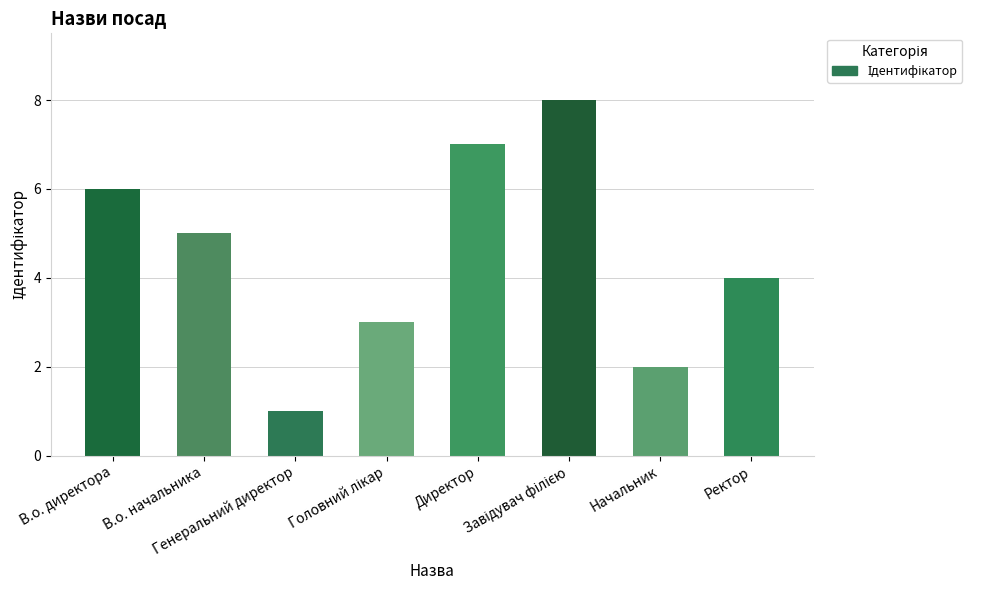

What is the sum of all values?

36